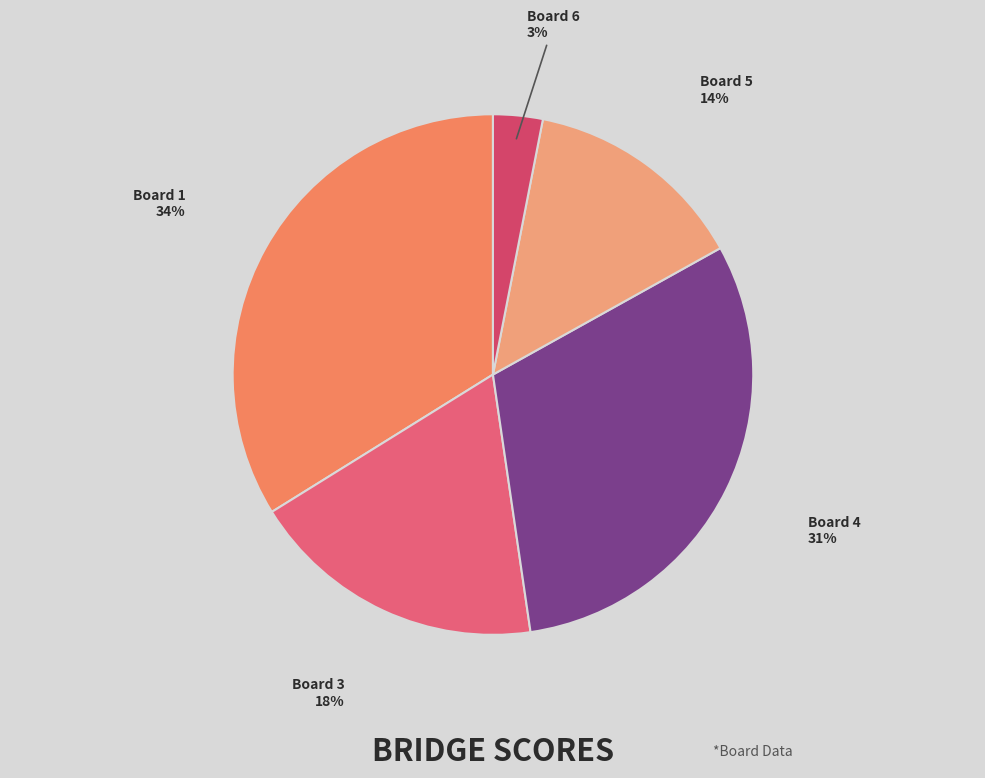

Do Board 5 and Board 1 together represent more than half of the pie?

No